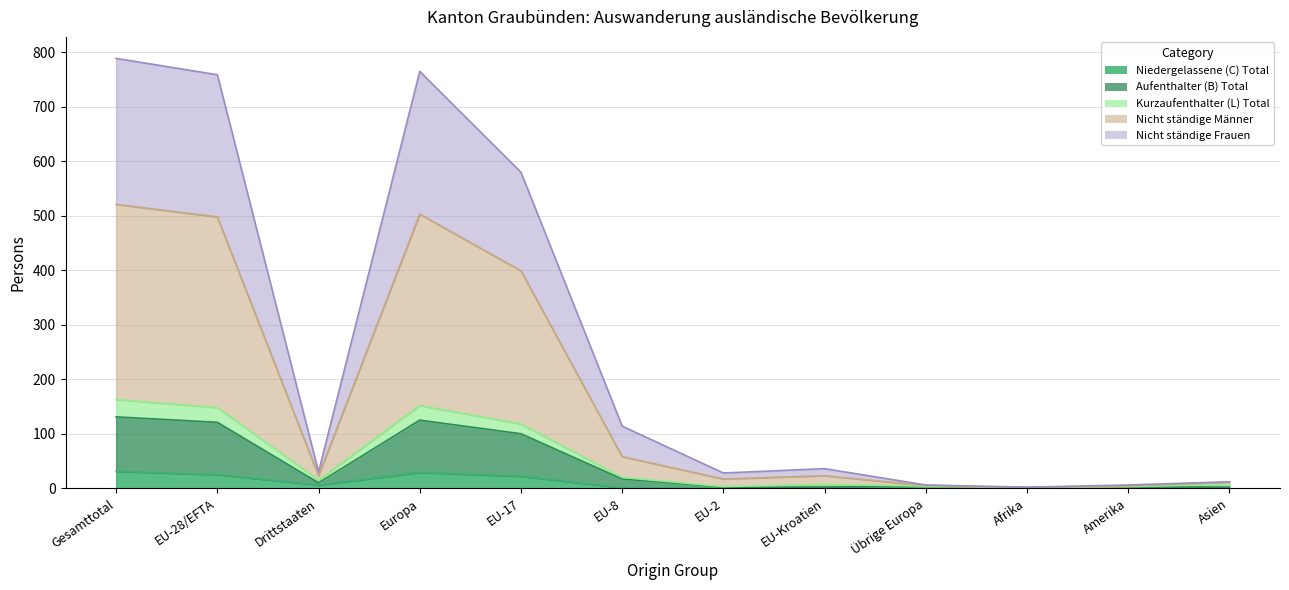

Is it true that Aufenthalter (B) Total equals 2 at Asien?

True